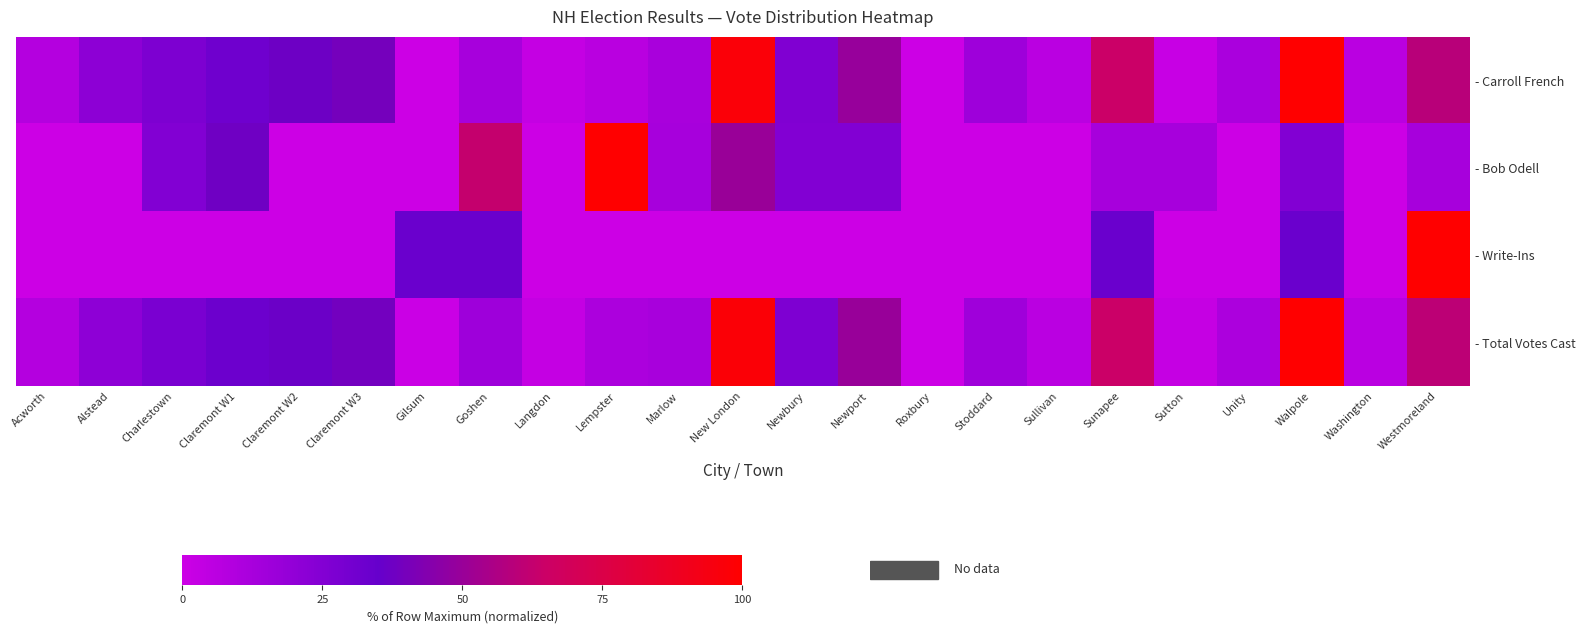

Reading left to right, transcribe all the data shown in this chart.

- Carroll French: Acworth=8.4	Alstead=21.7	Charlestown=27.1	Claremont W1=31.9	Claremont W2=37.3	Claremont W3=39.8	Gilsum=0.0	Goshen=12.7	Langdon=3.0	Lempster=6.6	Marlow=12.0	New London=97.0	Newbury=25.9	Newport=49.4	Roxbury=0.0	Stoddard=15.7	Sullivan=6.0	Sunapee=64.5	Sutton=1.8	Unity=11.4	Walpole=100.0	Washington=6.0	Westmoreland=59.0
- Bob Odell: Acworth=0.0	Alstead=0.0	Charlestown=25.0	Claremont W1=37.5	Claremont W2=0.0	Claremont W3=0.0	Gilsum=0.0	Goshen=62.5	Langdon=0.0	Lempster=100.0	Marlow=12.5	New London=50.0	Newbury=25.0	Newport=25.0	Roxbury=0.0	Stoddard=0.0	Sullivan=0.0	Sunapee=12.5	Sutton=12.5	Unity=0.0	Walpole=25.0	Washington=0.0	Westmoreland=12.5
- Write-Ins: Acworth=0.0	Alstead=0.0	Charlestown=0.0	Claremont W1=0.0	Claremont W2=0.0	Claremont W3=0.0	Gilsum=33.3	Goshen=33.3	Langdon=0.0	Lempster=0.0	Marlow=0.0	New London=0.0	Newbury=0.0	Newport=0.0	Roxbury=0.0	Stoddard=0.0	Sullivan=0.0	Sunapee=33.3	Sutton=0.0	Unity=0.0	Walpole=33.3	Washington=0.0	Westmoreland=100.0
- Total Votes Cast: Acworth=8.3	Alstead=21.3	Charlestown=27.8	Claremont W1=33.1	Claremont W2=36.7	Claremont W3=39.1	Gilsum=0.6	Goshen=16.0	Langdon=3.0	Lempster=11.2	Marlow=12.4	New London=97.6	Newbury=26.6	Newport=49.7	Roxbury=0.0	Stoddard=15.4	Sullivan=5.9	Sunapee=64.5	Sutton=2.4	Unity=11.2	Walpole=100.0	Washington=5.9	Westmoreland=60.4